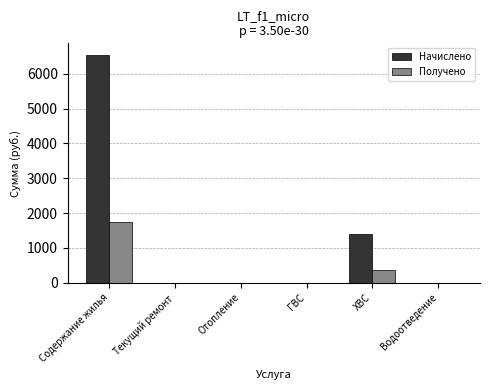

Count the number of data series in this chart.

2